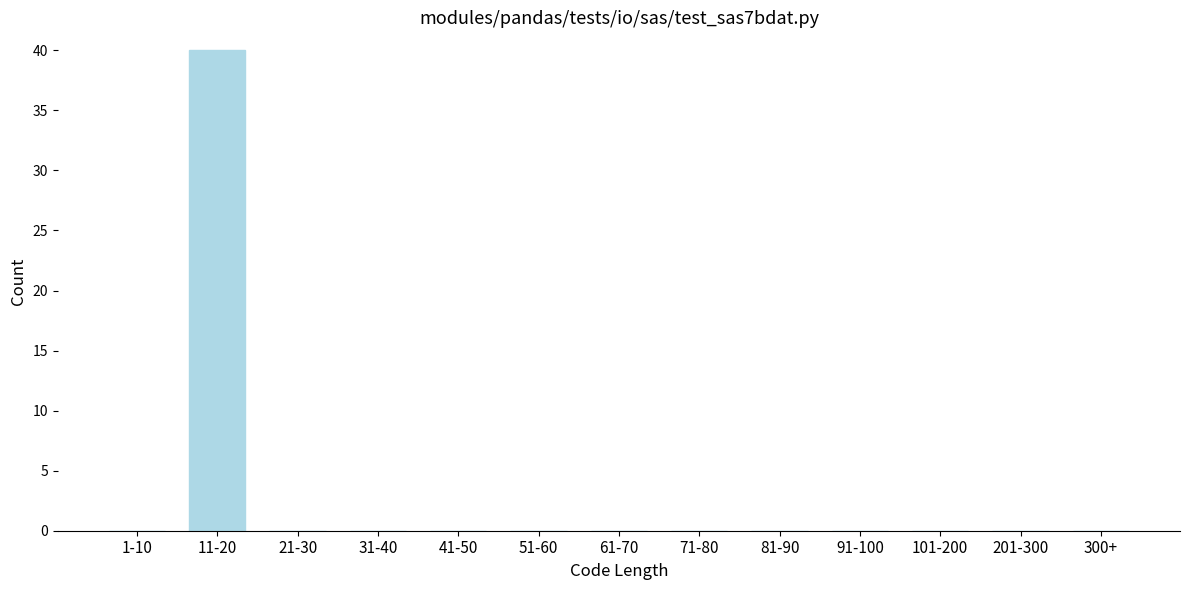

Reading right to left, what are all the values shown in this chart?

300+=0	201-300=0	101-200=0	91-100=0	81-90=0	71-80=0	61-70=0	51-60=0	41-50=0	31-40=0	21-30=0	11-20=40	1-10=0